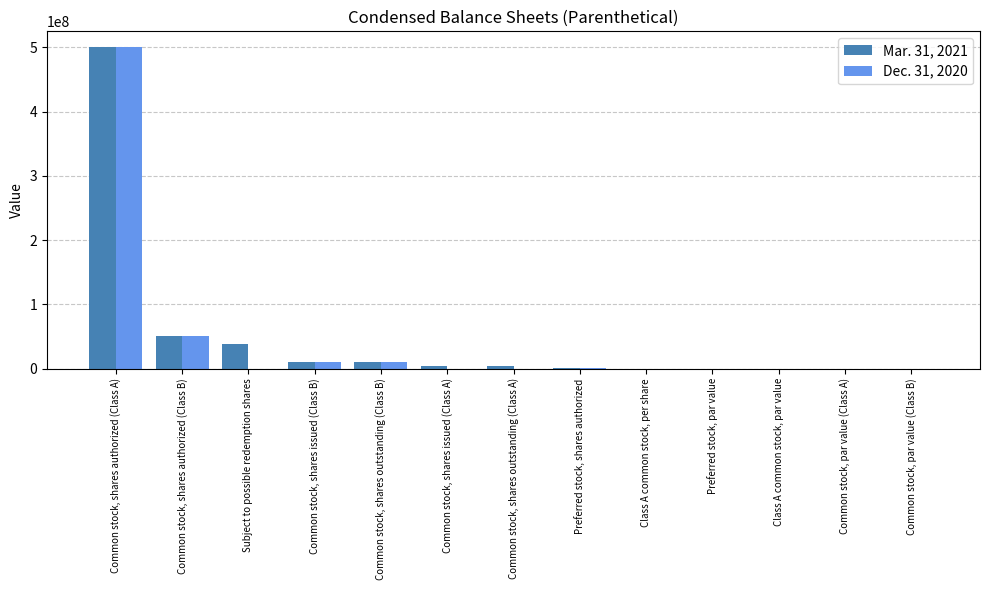

Is it true that Mar. 31, 2021 equals 85625027.1 at Common stock, shares authorized (Class B)?

False